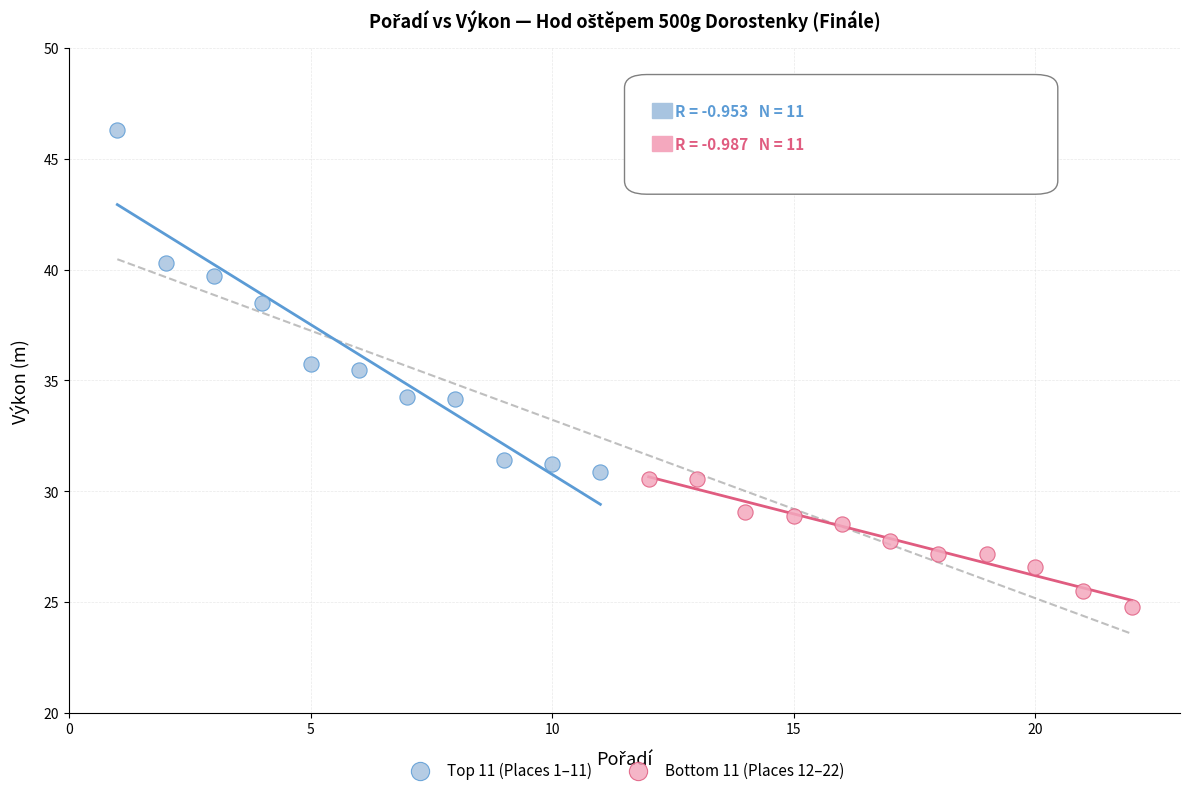

Which series has the largest Y range (max minus min)?

Top 11 (Places 1–11)